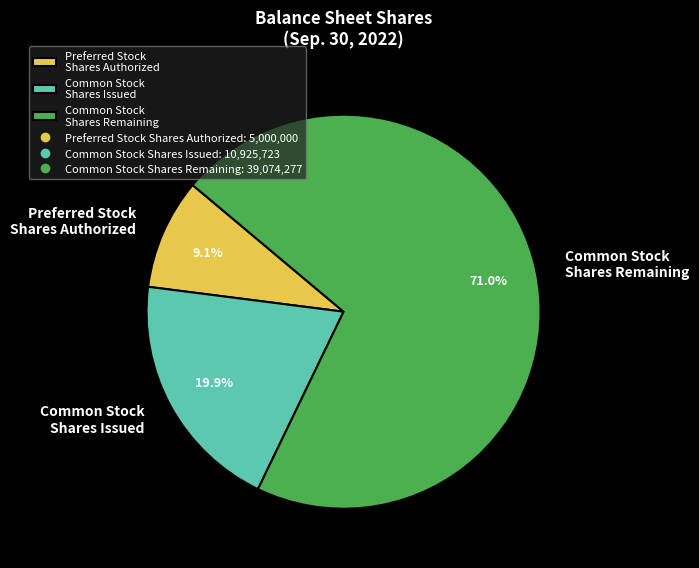

How much of the chart is everything except Preferred Stock Shares Authorized?

90.9%